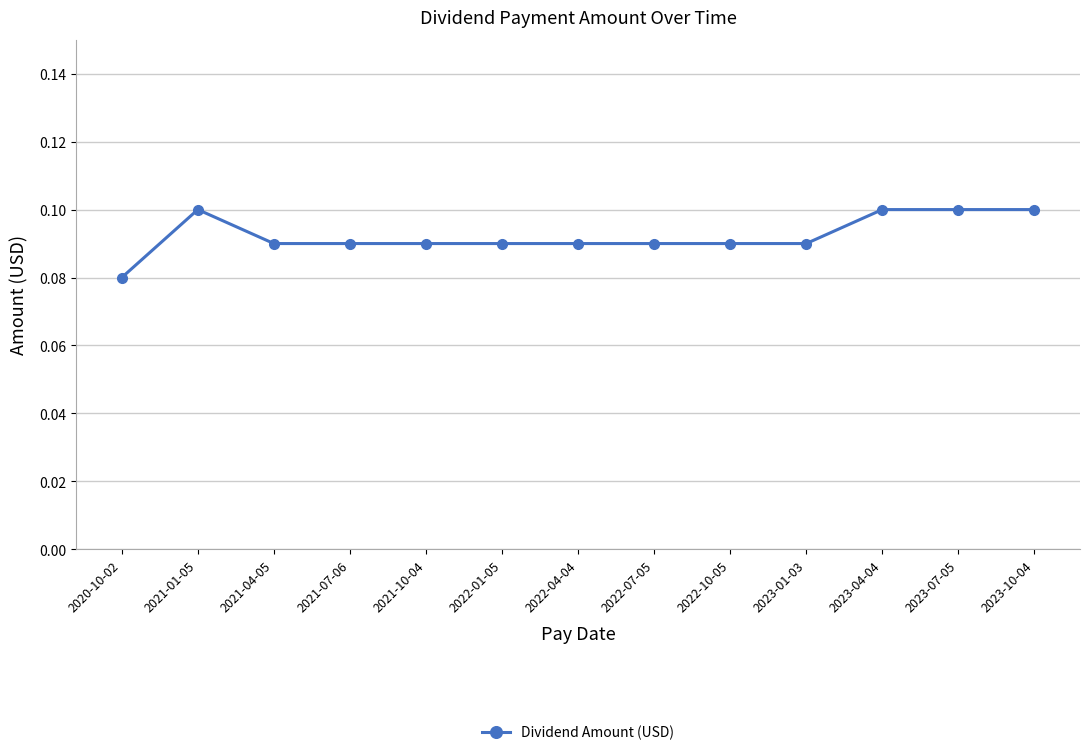

What is the label of the 3rd point from the right?

2023-04-04